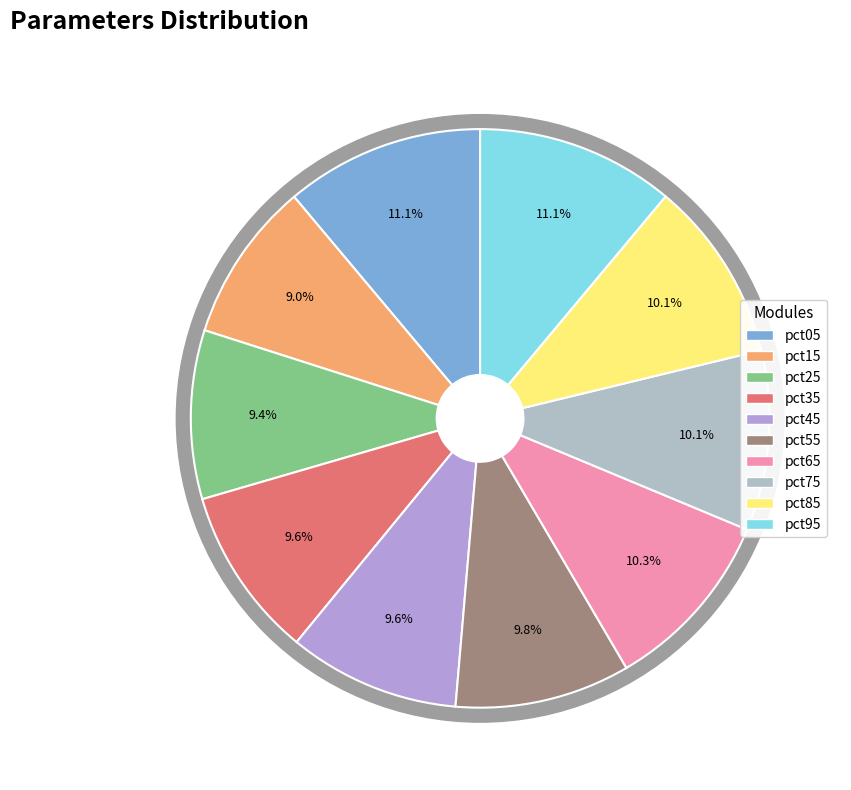

Does any single category account for the majority?

No